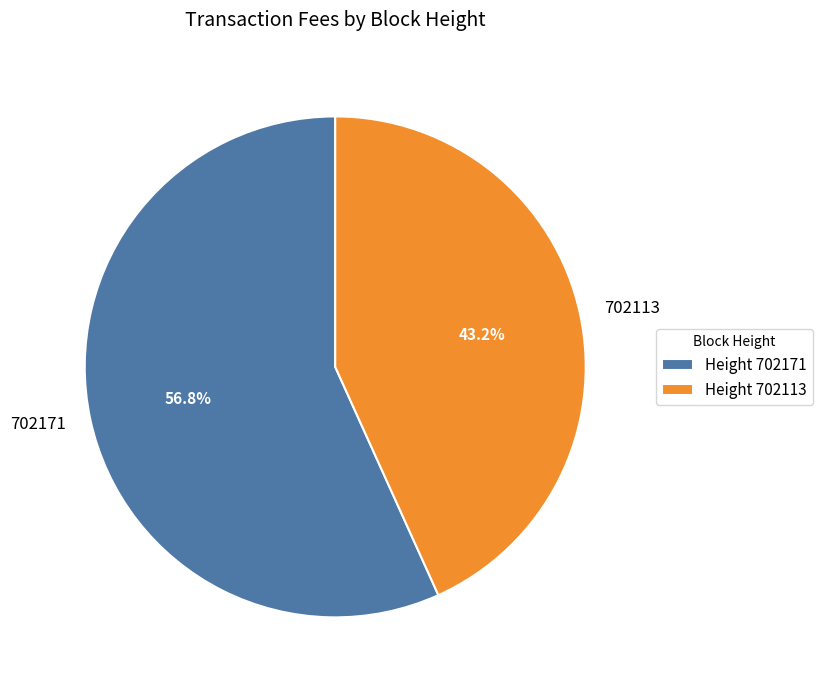

To the nearest percent, what is the combined percentage of 702113 and 702171?

100%